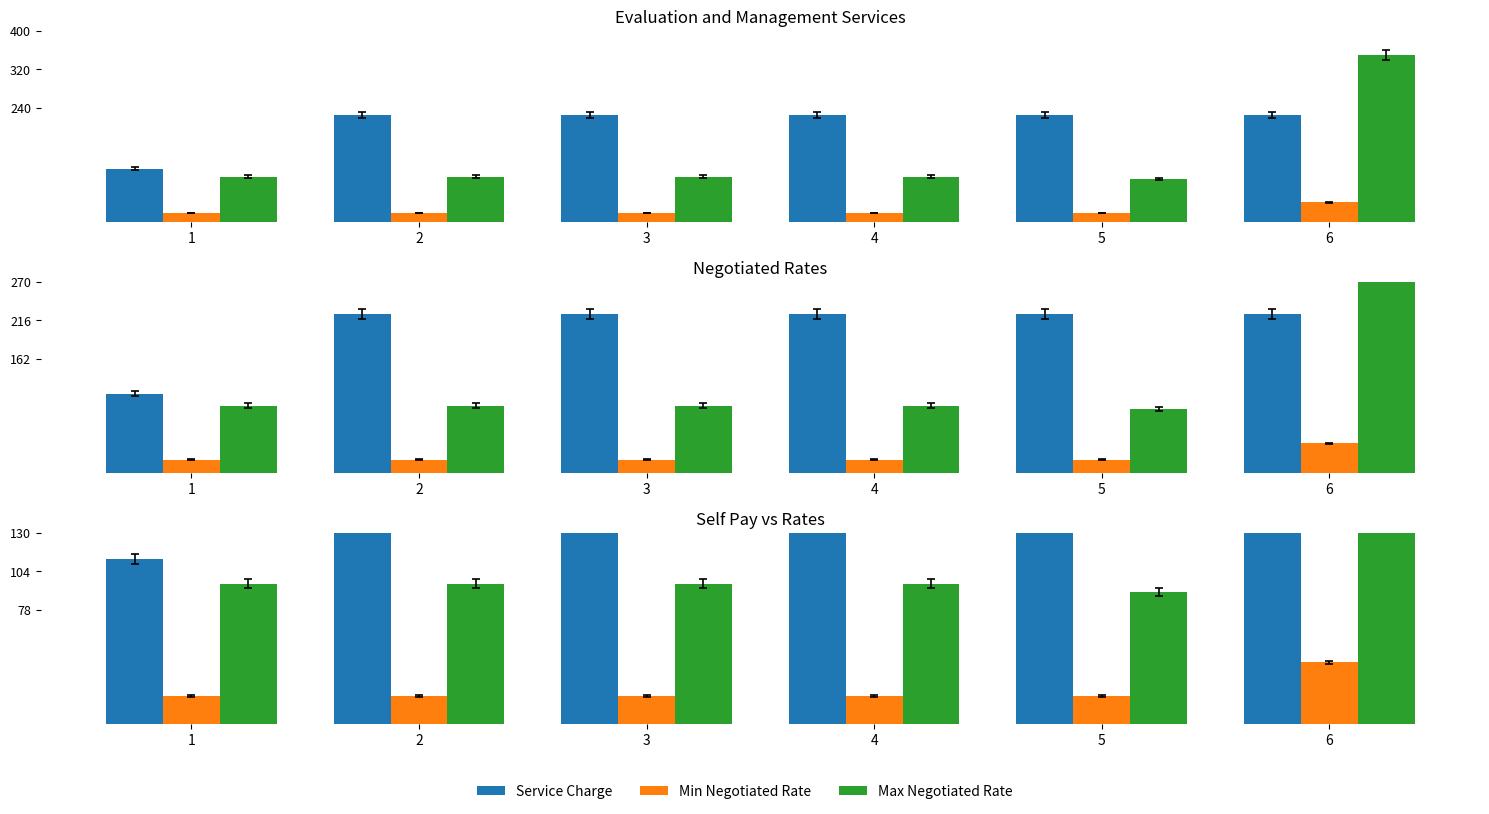

Reading right to left, list all the values displayed in this chart.

Service Charge: 225.0	225.0	225.0	225.0	225.0	112.5
Min Negotiated Rate: 42.1	19.0	19.0	19.0	19.0	19.0
Max Negotiated Rate: 350.0	90.2	95.8	95.8	95.8	95.8